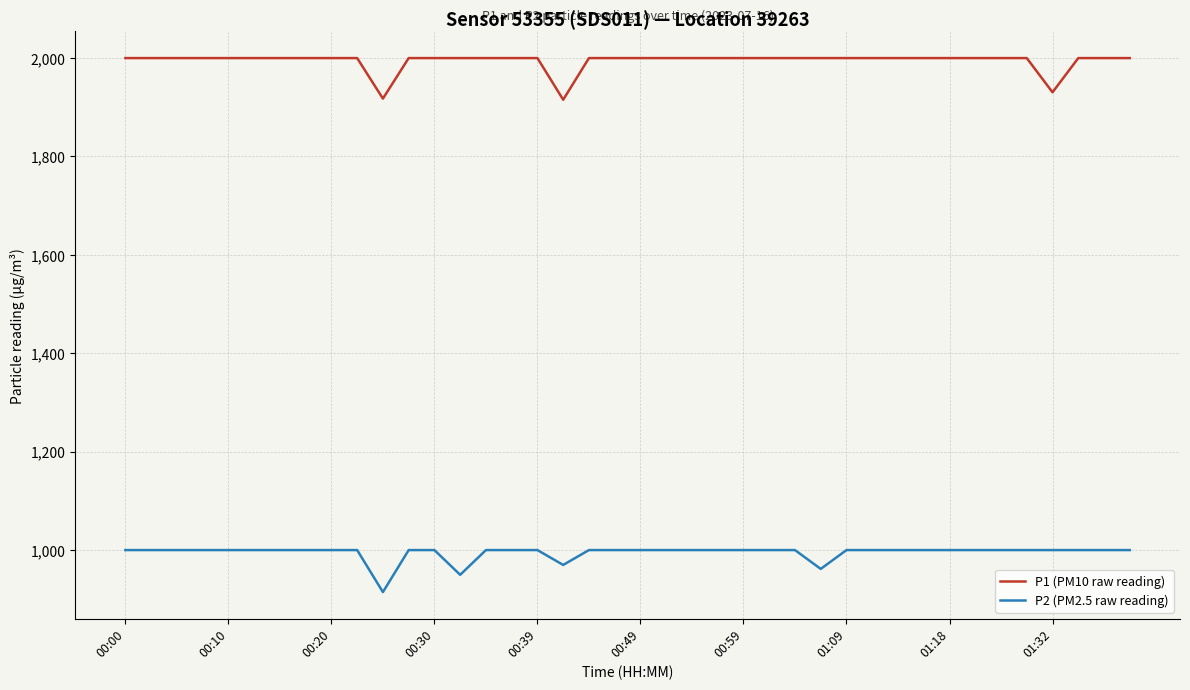

What is the maximum value for P1 (PM10 raw reading)?

1999.9